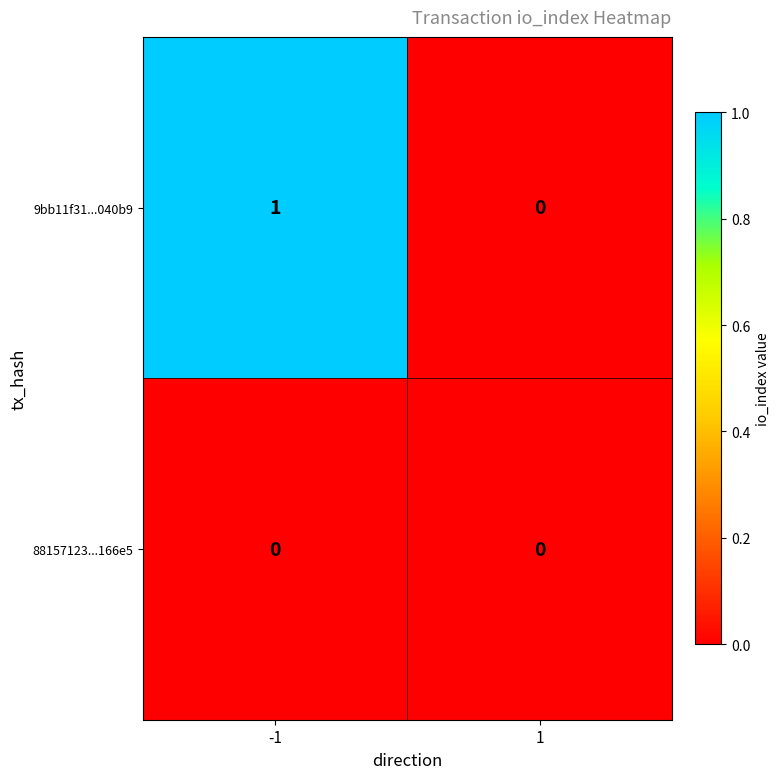

Is the value of 88157123...166e5 at 1 greater than the value of 9bb11f31...040b9 at -1?

No